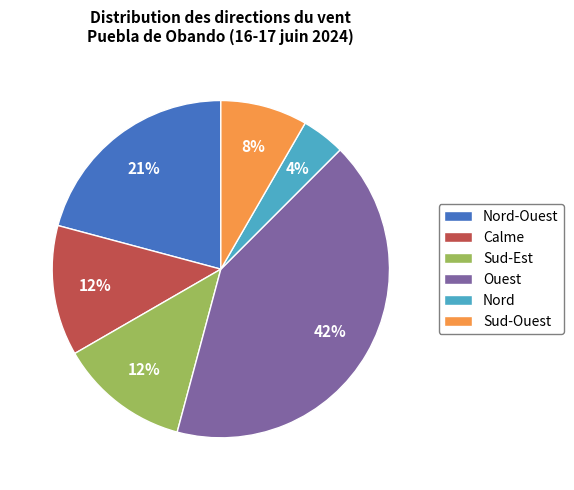

The Sud-Ouest slice represents 19% of the pie. True or false?

False